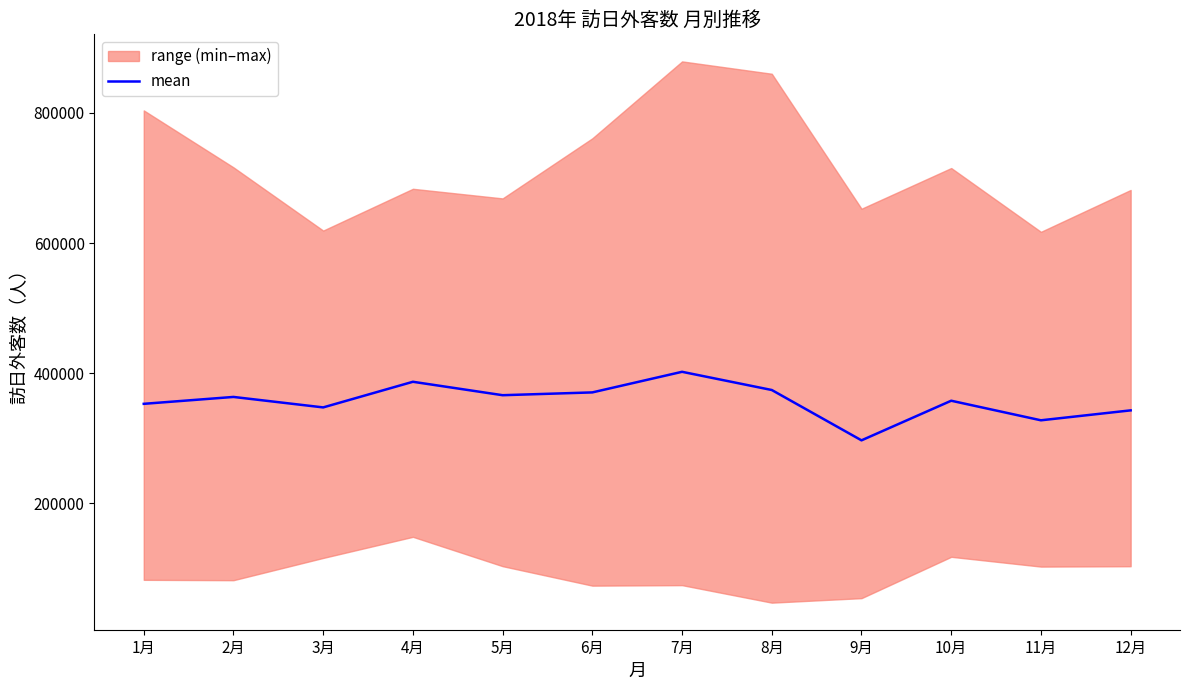

What position from the left is 7月?

7